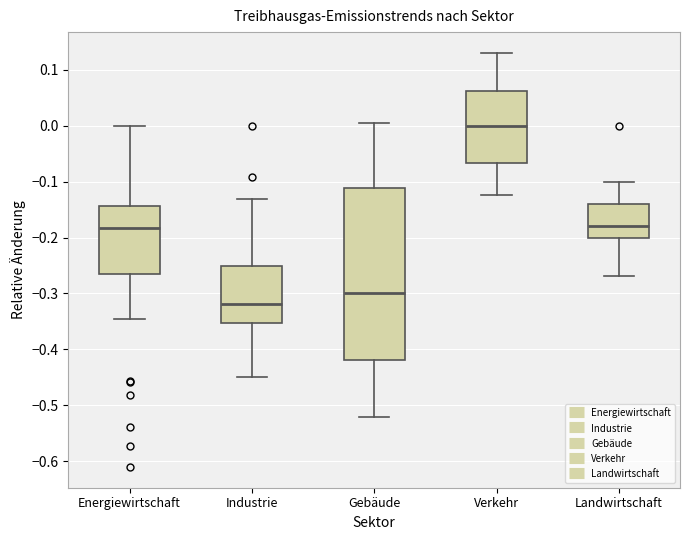

Comparing the boxes themselves (not the whiskers), which one is the tallest?

Gebäude